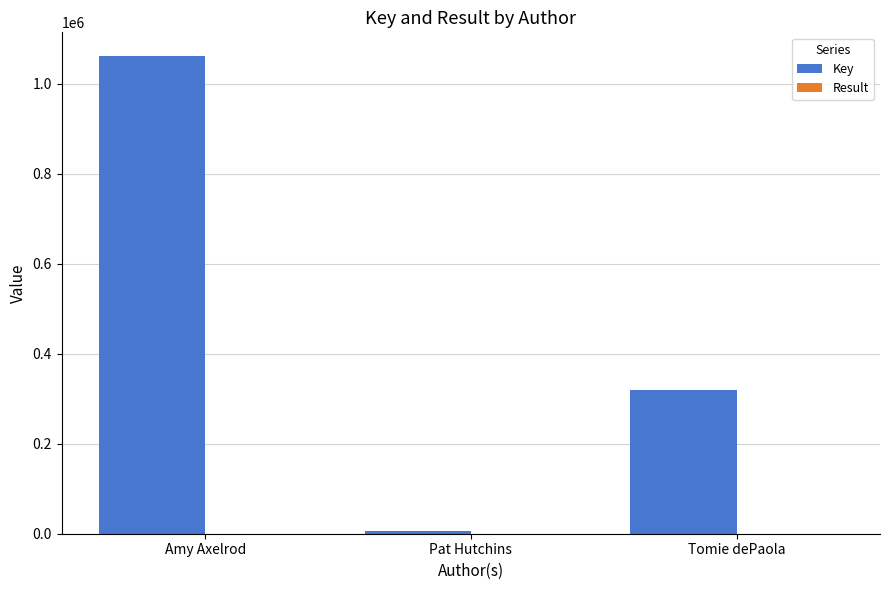

At which category is the sum across all series the highest?

Amy Axelrod